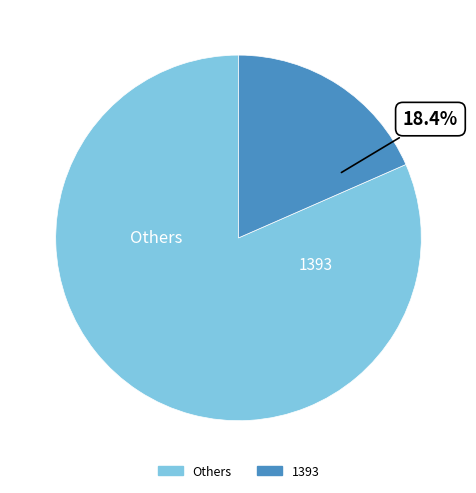

Is there a majority slice in this chart?

Yes